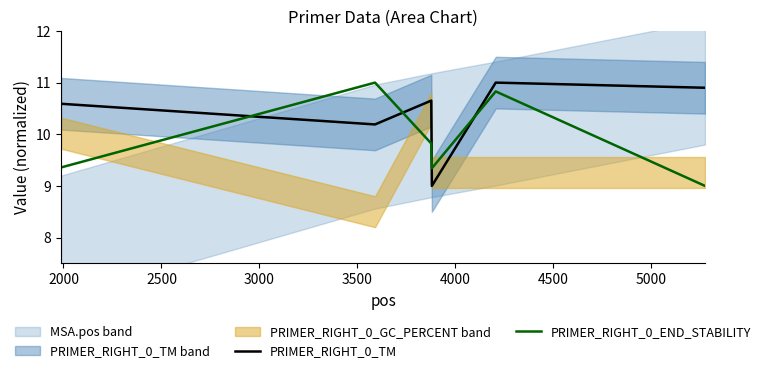

What is the maximum value for PRIMER_RIGHT_0_TM?

11.0